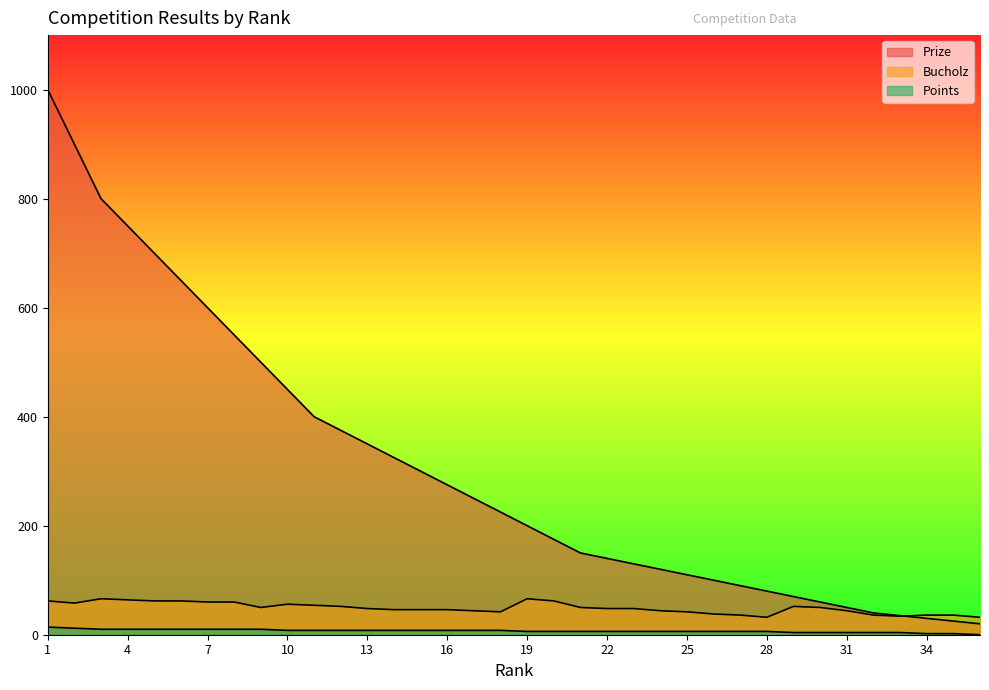

How many values in the Points series exceed 8?

9